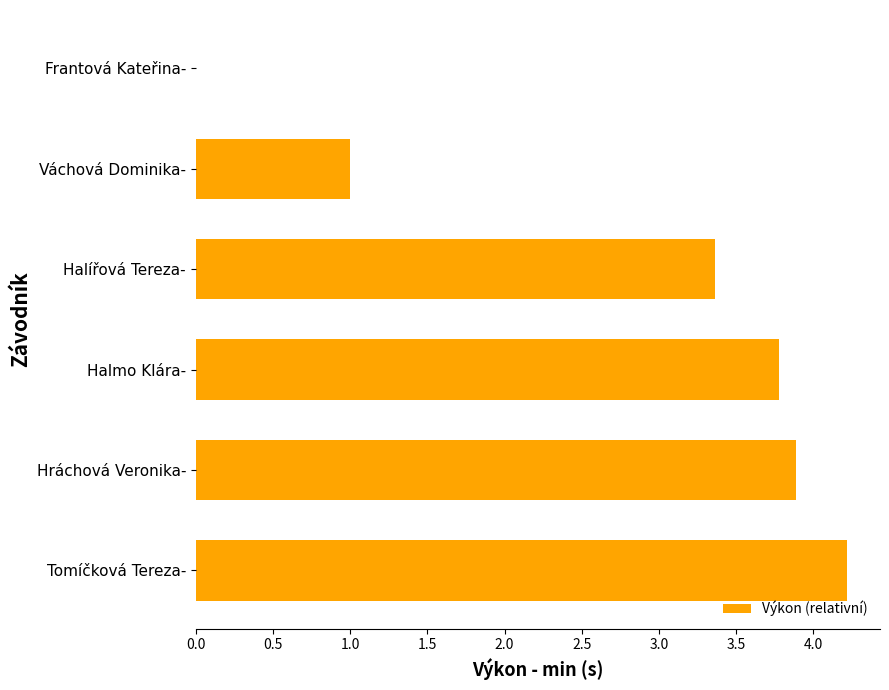

True or false: the data shows 6.6 at Hráchová Veronika-.

False